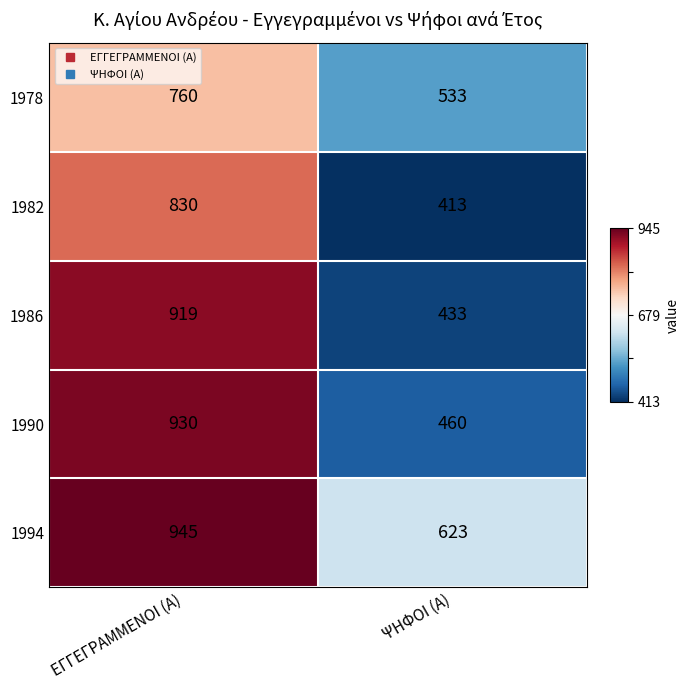

Which series has the largest total across all categories?

1994